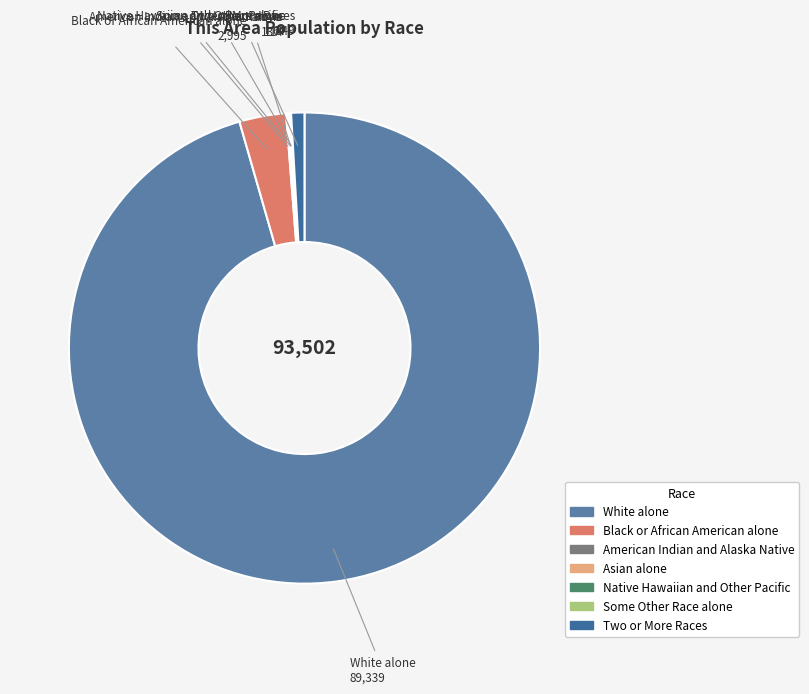

Does White alone represent more than half of the total?

Yes